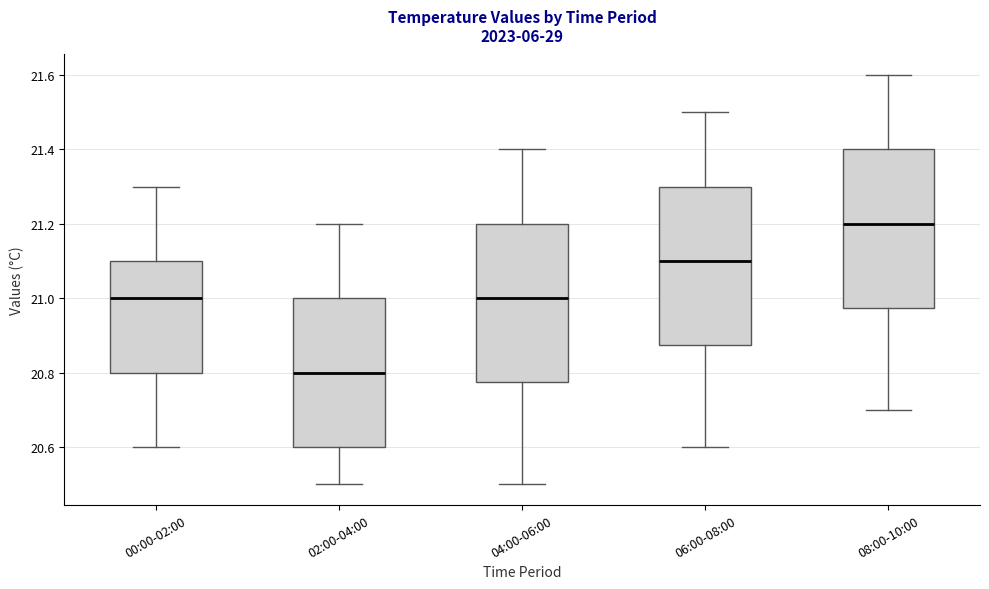

Where is the upper edge of the box for 06:00-08:00 on the y-axis? The values are not printed on the chart, so give them approximately, as read against the axis.

21.30